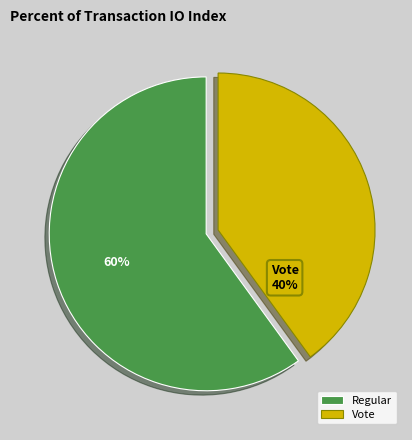

What is the largest slice in the pie chart?

Regular